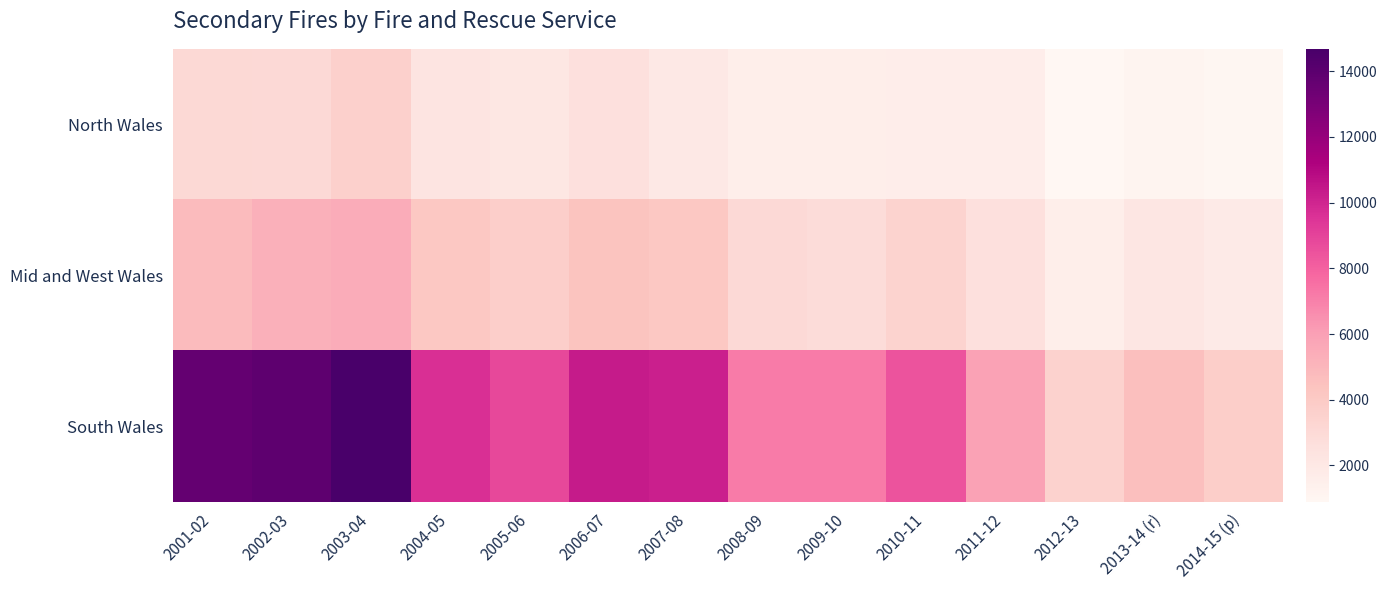

At which category does the chart reach its peak across all series?

2003-04